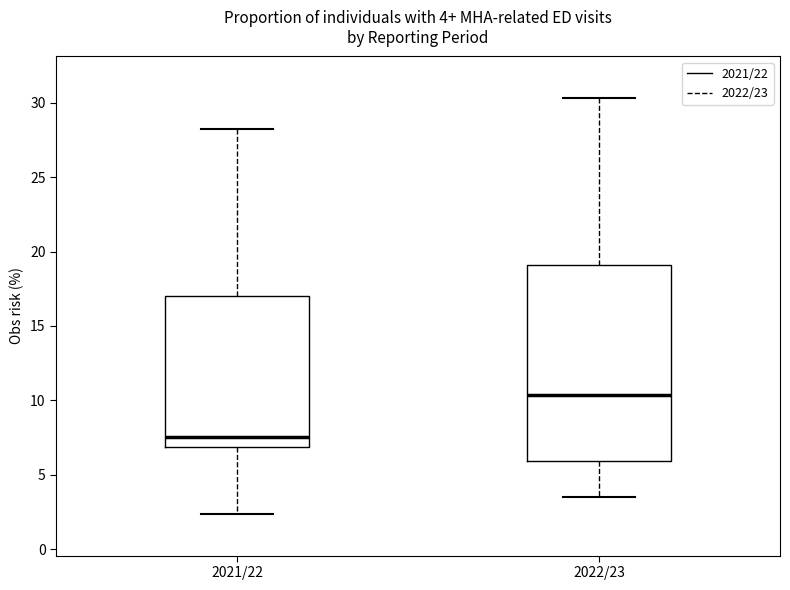

Comparing the boxes themselves (not the whiskers), which one is the tallest?

2022/23